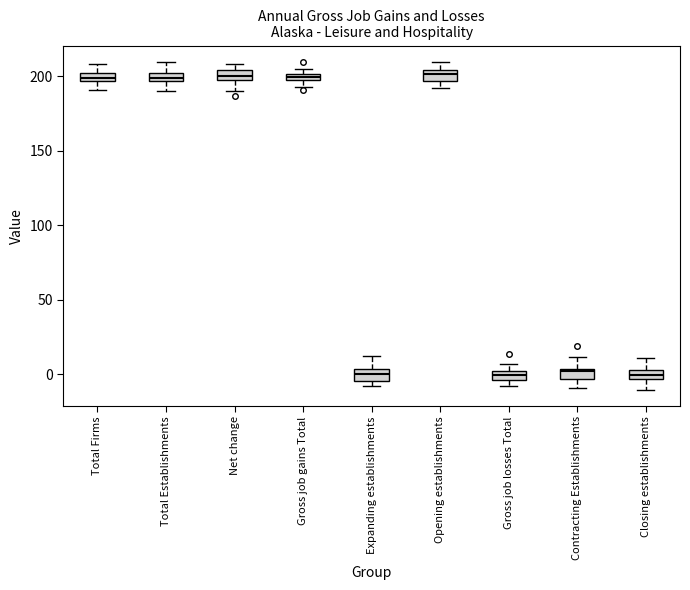

Where is the upper edge of the box for Expanding establishments on the y-axis? The values are not printed on the chart, so give them approximately, as read against the axis.

5